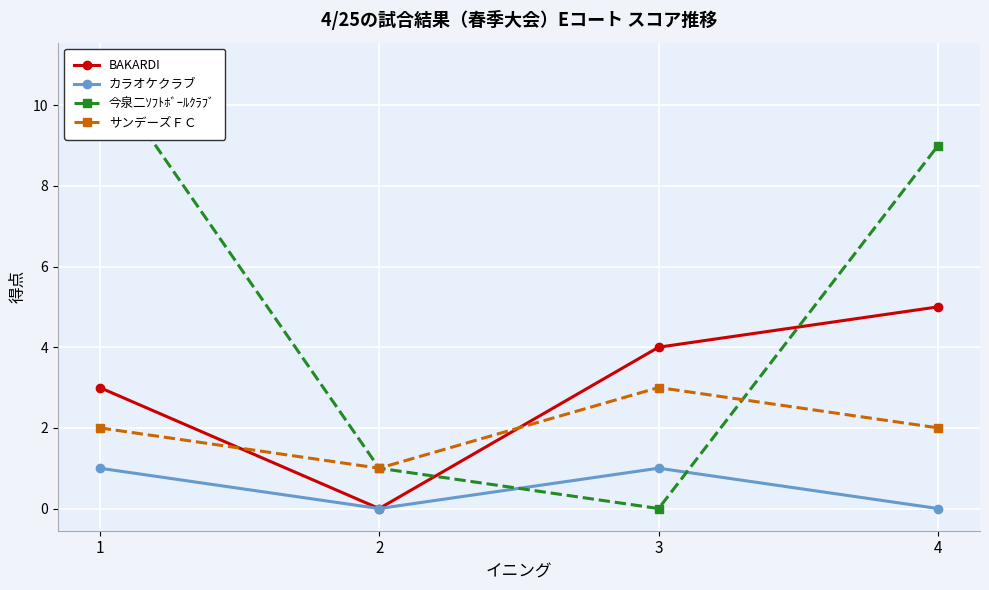

The value of サンデーズＦＣ at 2 is 1. True or false?

True